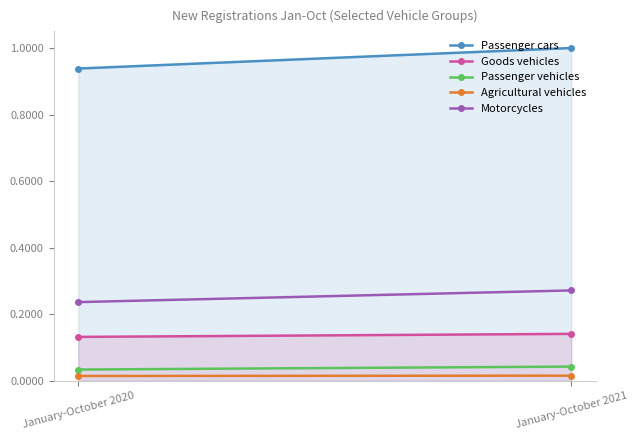

What are all the series names shown in the legend?

Passenger cars, Goods vehicles, Passenger vehicles, Agricultural vehicles, Motorcycles